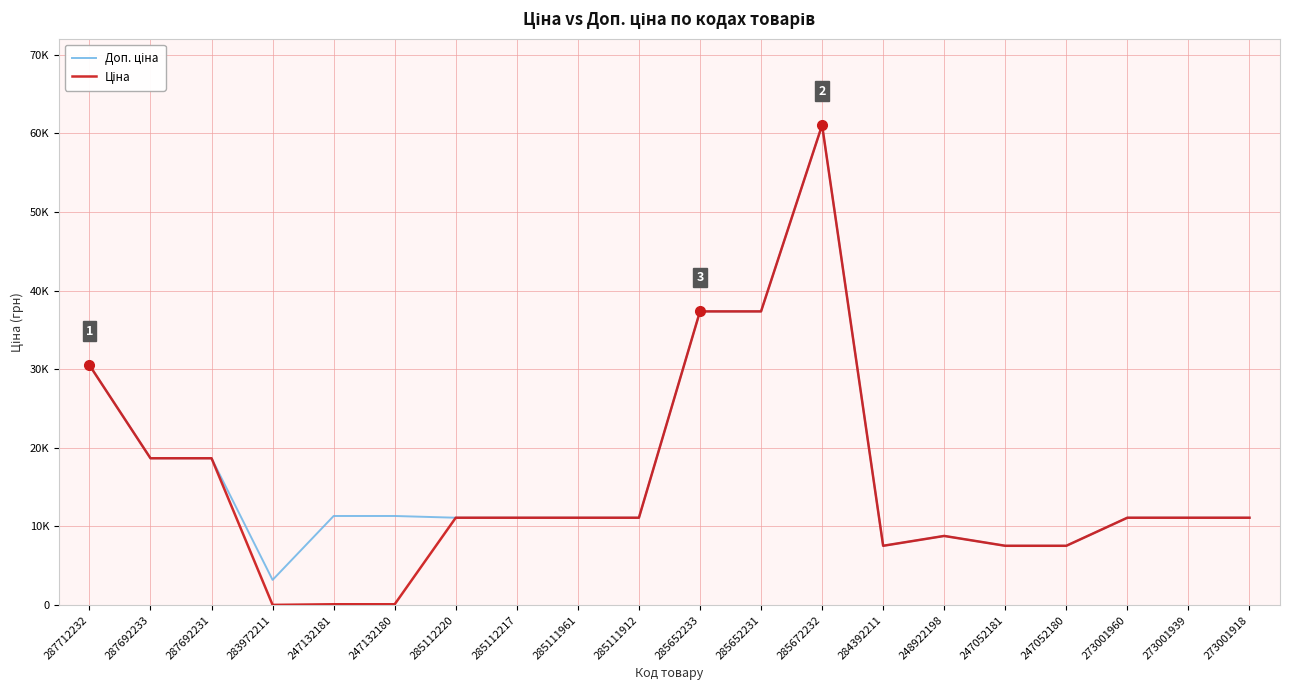

Reading left to right, transcribe all the data shown in this chart.

Доп. ціна: 287712232=30512.3	287692233=18671.5	287692231=18671.5	283972211=3205.0	247132181=11334.0	247132180=11334.0	285112220=11113.6	285112217=11113.6	285111961=11113.6	285111912=11113.6	285652233=37343.0	285652231=37343.0	285672232=61024.7	284392211=7545.9	248922198=8797.6	247052181=7545.9	247052180=7545.9	273001960=11113.6	273001939=11113.6	273001918=11113.6
Ціна: 287712232=30512.3	287692233=18671.5	287692231=18671.5	283972211=32.0	247132181=113.3	247132180=113.3	285112220=11113.6	285112217=11113.6	285111961=11113.6	285111912=11113.6	285652233=37343.0	285652231=37343.0	285672232=61024.7	284392211=7545.9	248922198=8797.6	247052181=7545.9	247052180=7545.9	273001960=11113.6	273001939=11113.6	273001918=11113.6